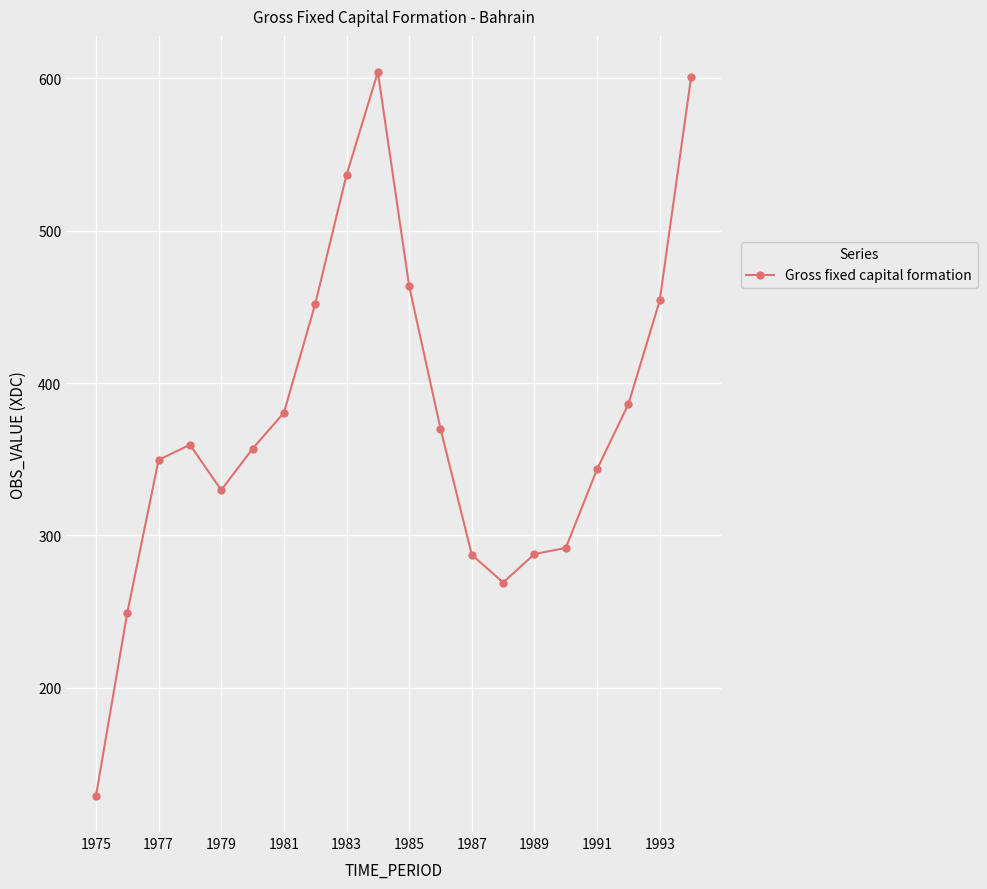

True or false: there are more than 1 points higher than both neighbors.

True